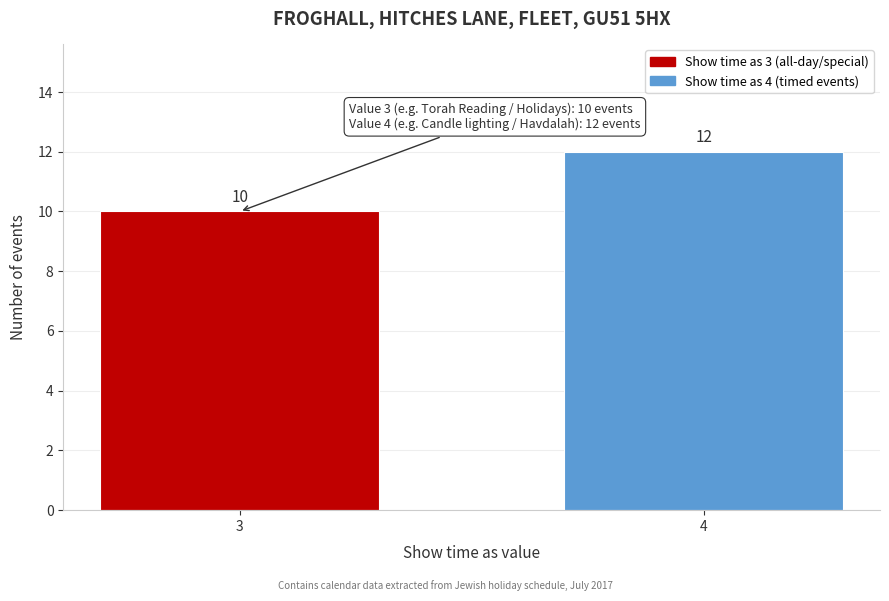

Reading left to right, transcribe all the data shown in this chart.

10	12